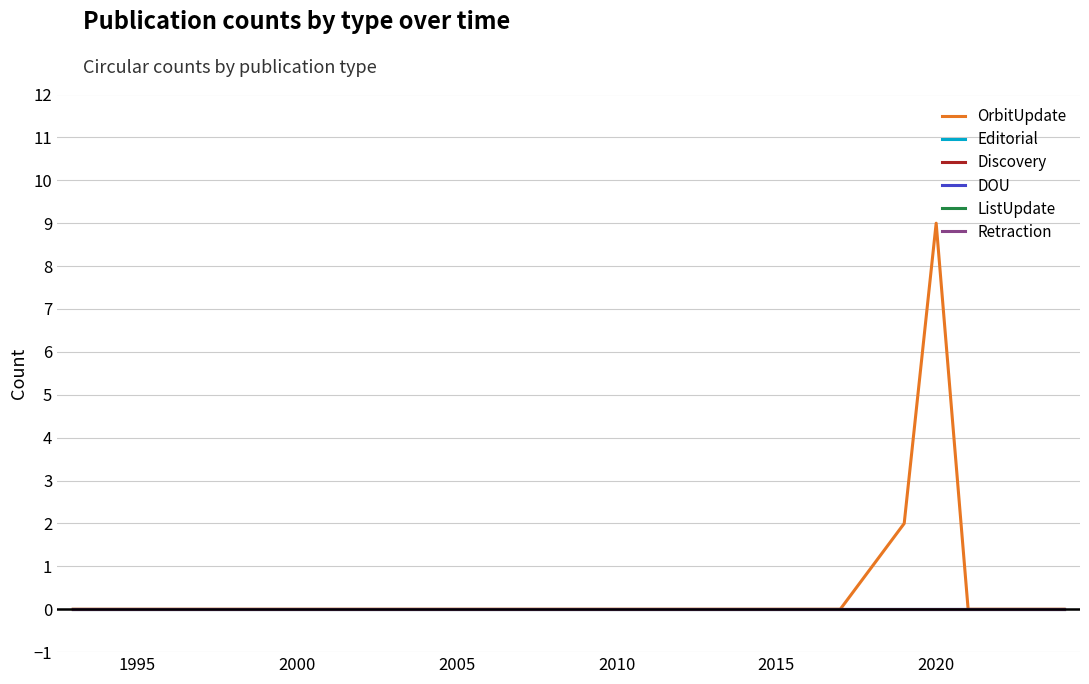

Is this an area chart (filled region under the line)?

No